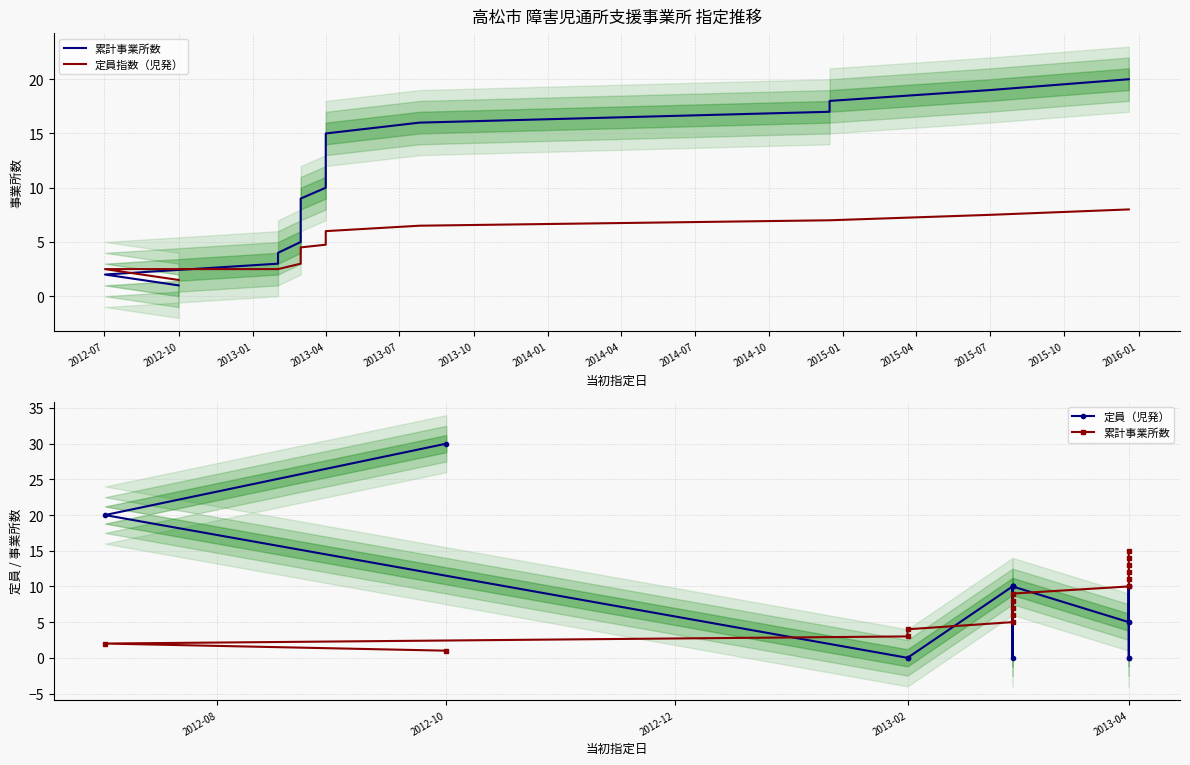

List the labels in order of value, largest first.

2015-12, 2015-07, 2014-12, 2014-12, 2013-07, 2013-04, 2013-04, 2013-04, 2013-04, 2013-04, 2013-04, 2013-03, 2013-03, 2013-03, 2013-03, 2013-03, 2013-02, 2013-02, 2012-07, 2012-10